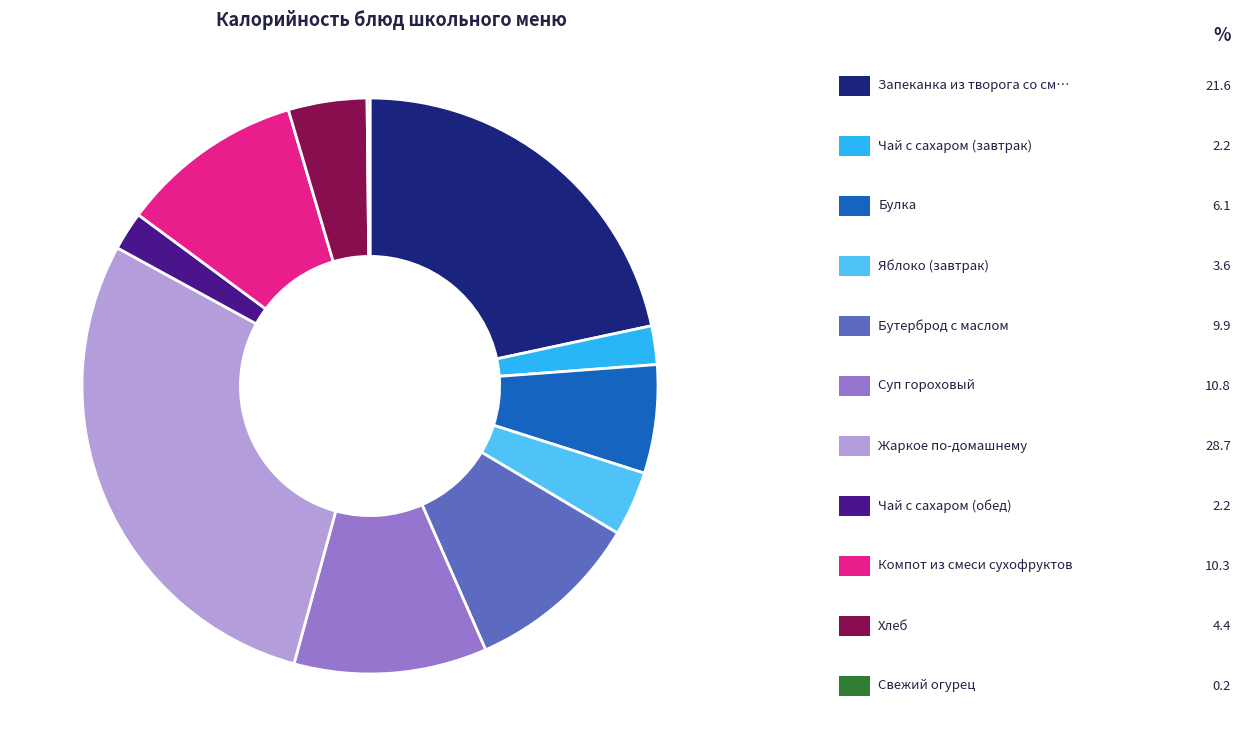

Is there a majority slice in this chart?

No